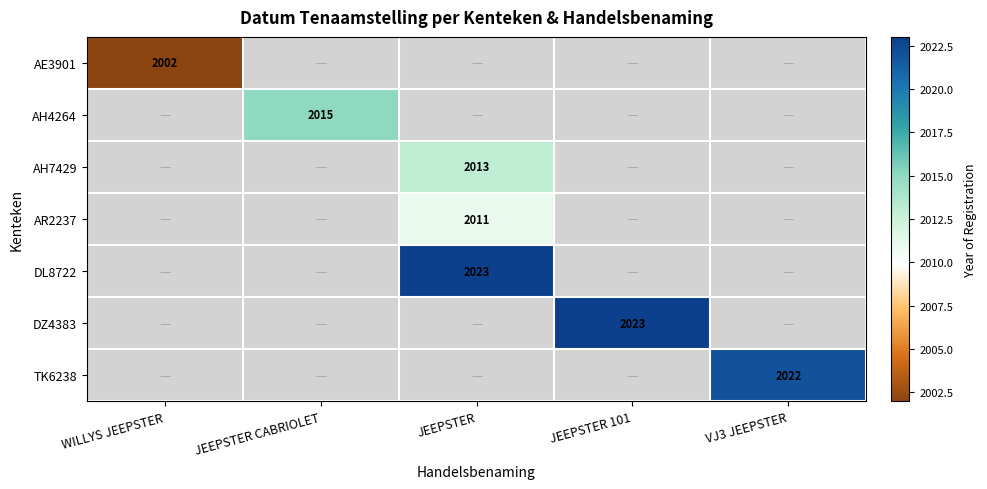

True or false: DZ4383 has a value of 1169 at JEEPSTER 101.

False